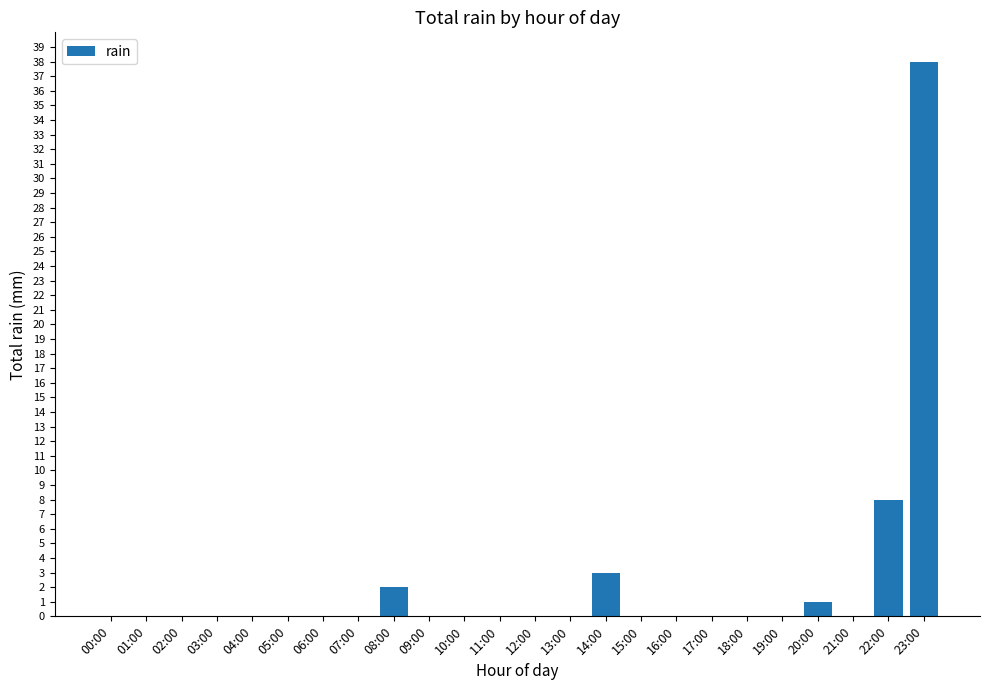

Are the bars horizontal?

No